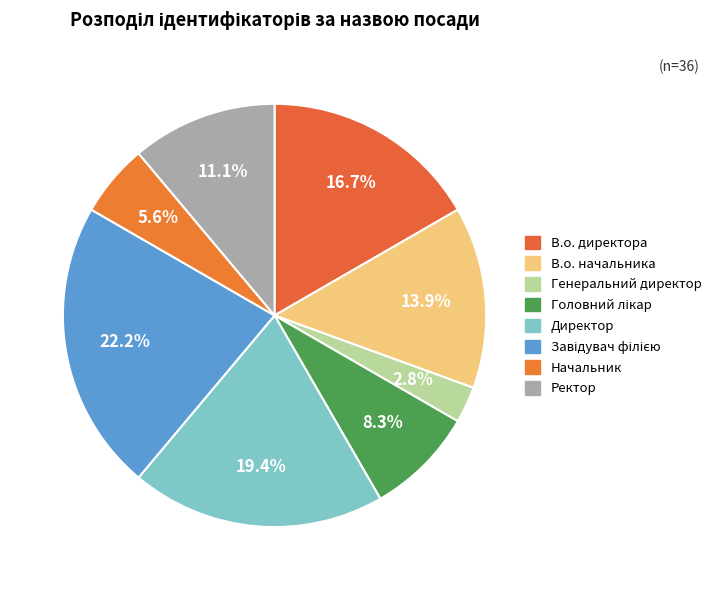

To the nearest percent, what is the difference between the largest and smallest slice percentages?

19%